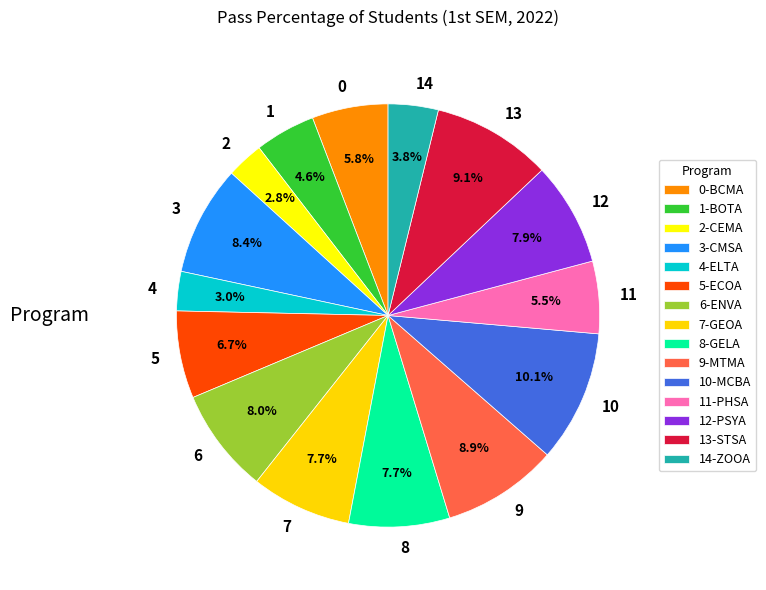

What portion of the pie excludes 9?

91.1%